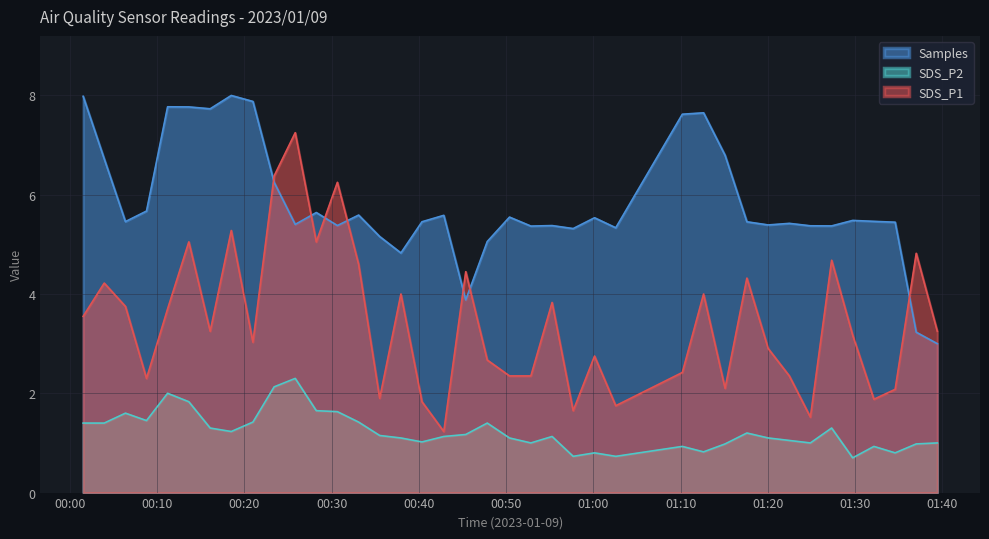

How many data points in SDS_P2 are above 1?

26